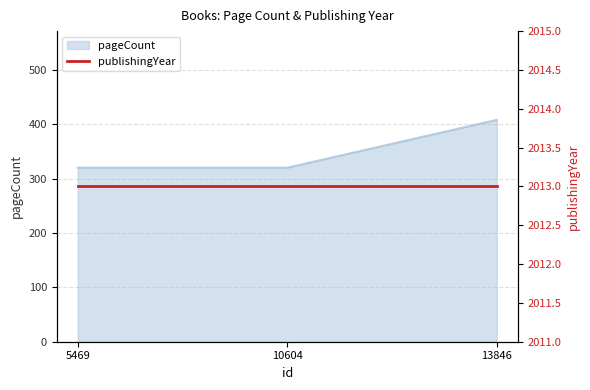

Rank the categories by value from highest to lowest.

13846, 5469, 10604